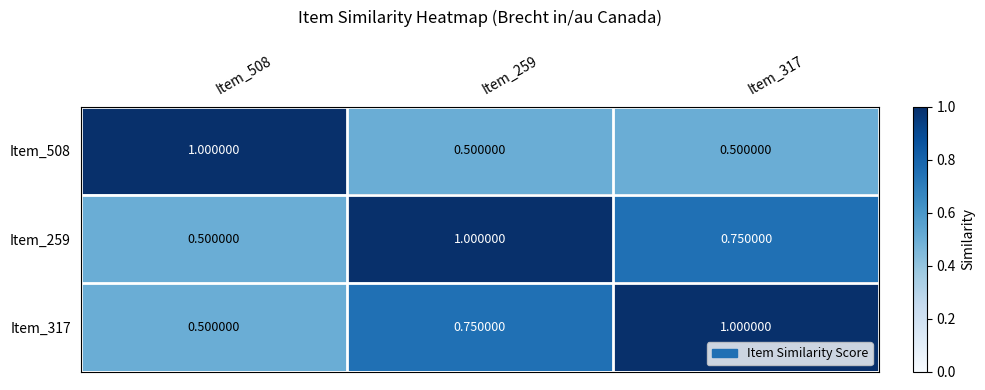

Which label corresponds to the largest value in the chart?

Item_508